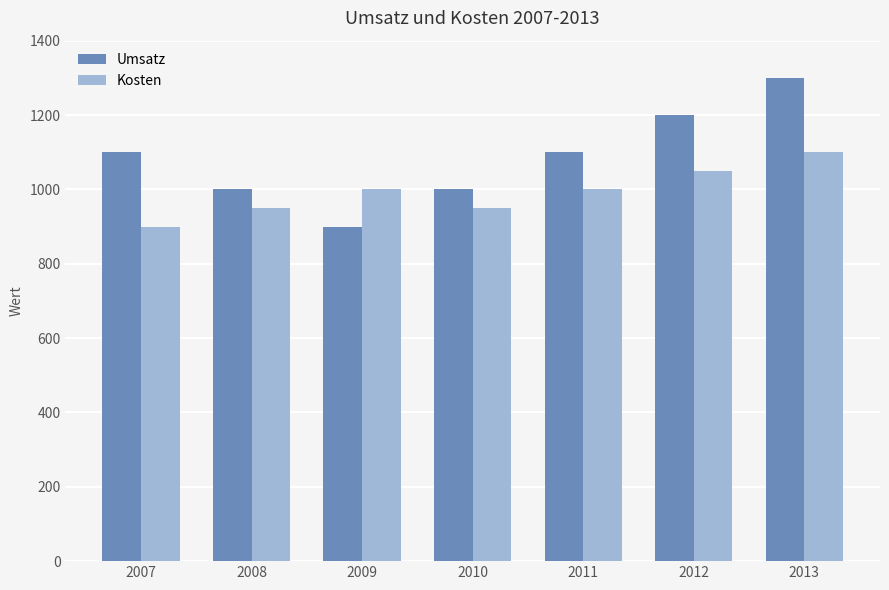

Reading left to right, list all the values displayed in this chart.

Umsatz: 1100	1000	900	1000	1100	1200	1300
Kosten: 900	950	1000	950	1000	1050	1100